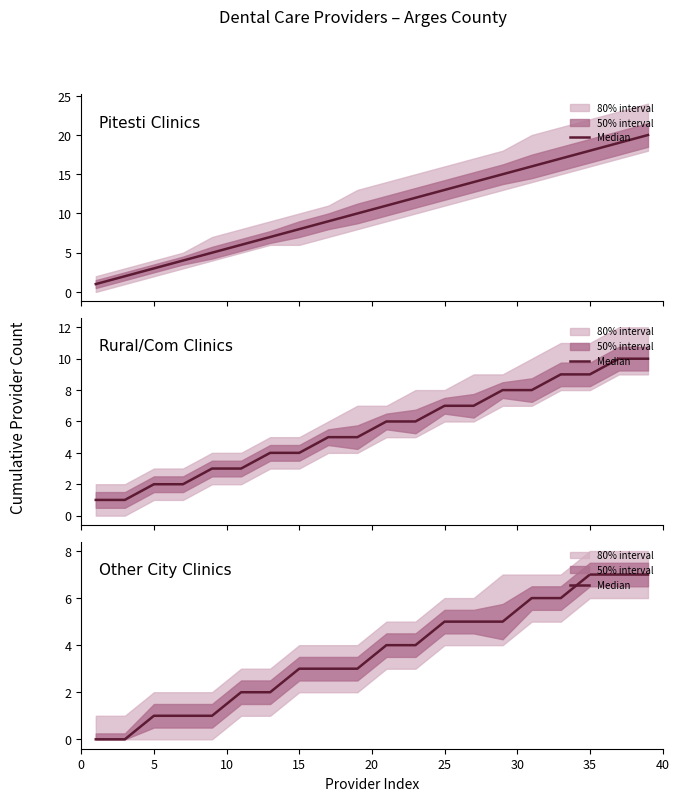

What is the sum of all values?

72